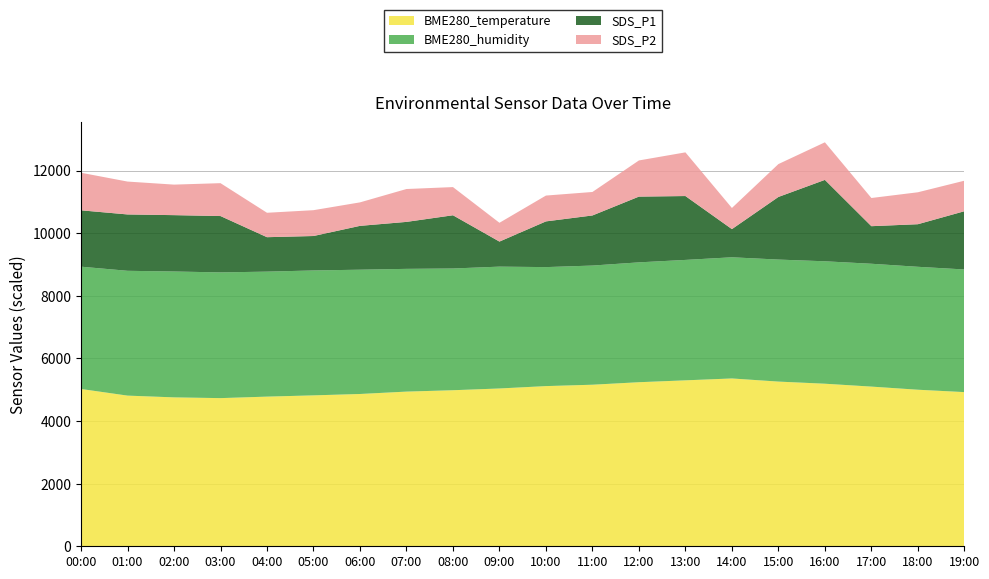

What is the total value across all series at 03:00?

11597.2